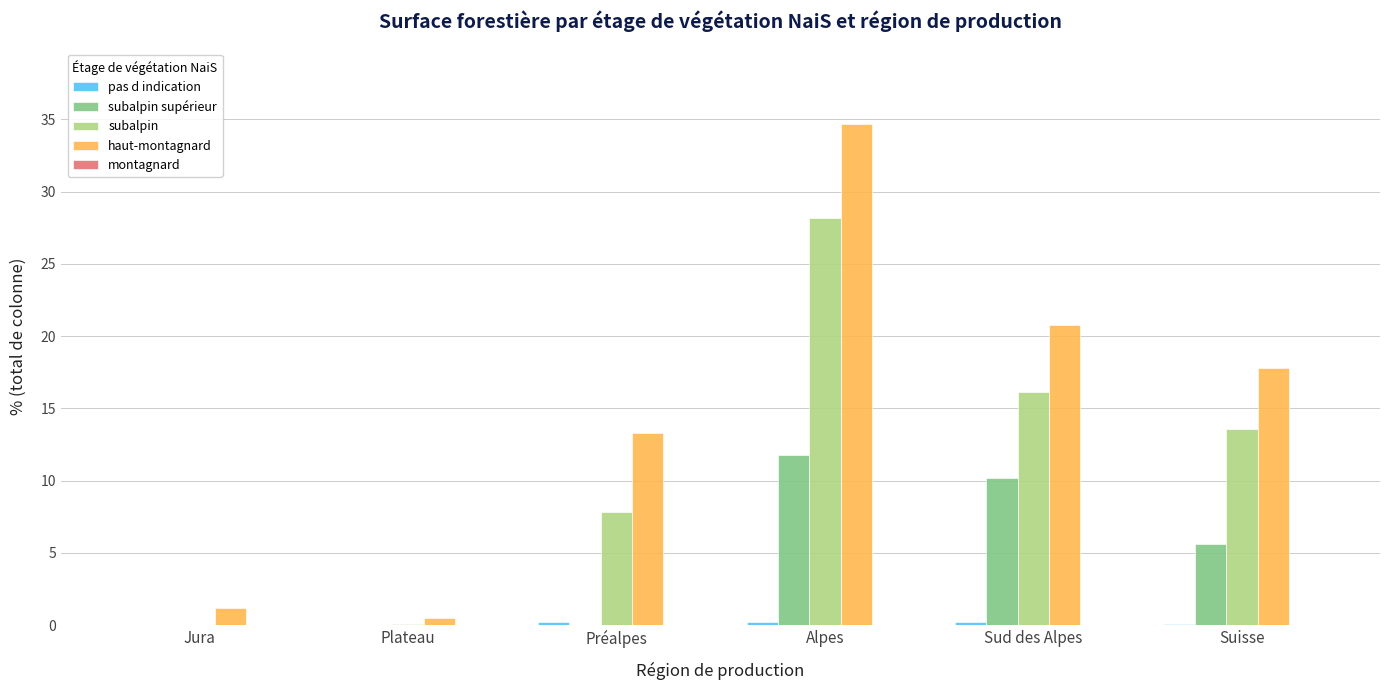

True or false: haut-montagnard has a value of 27.4 at Suisse.

False